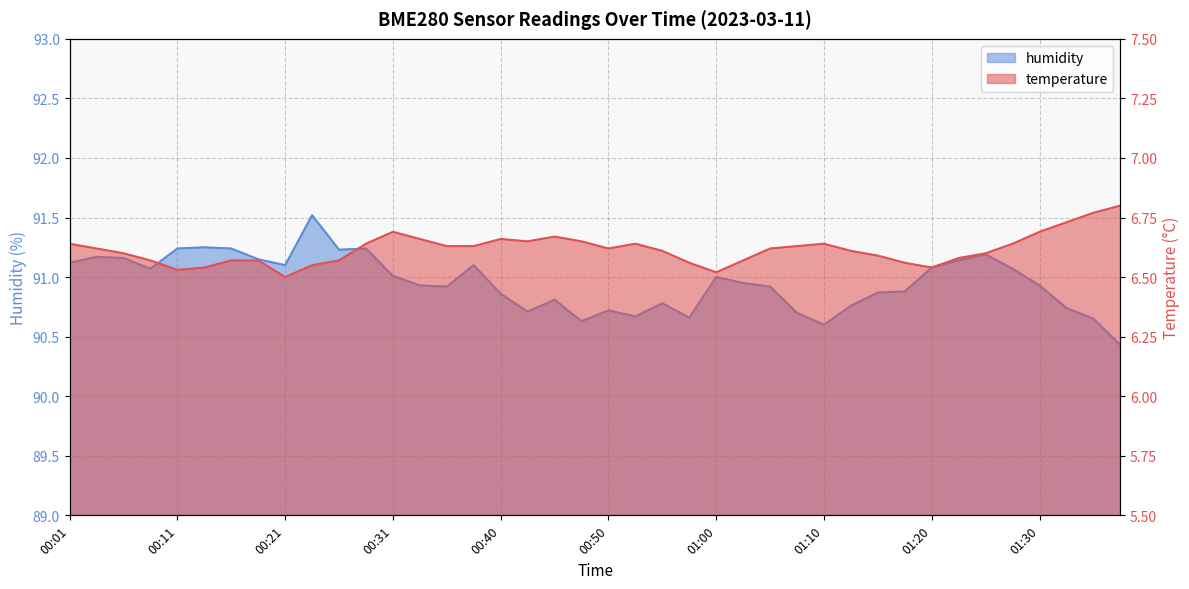

What position from the right is 00:58?

17